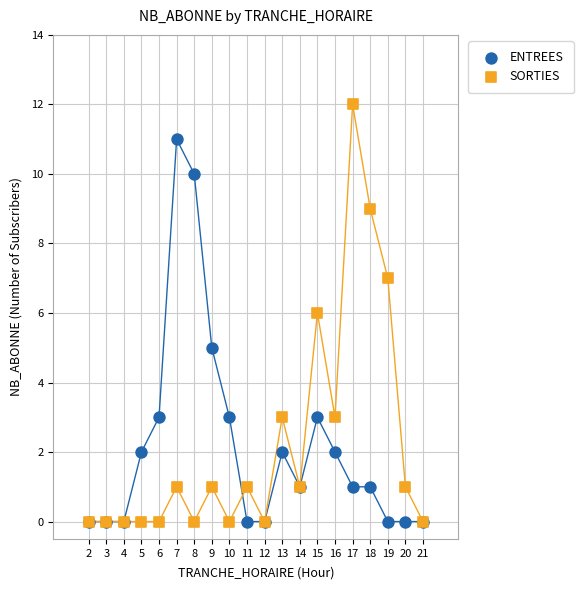

What are all the series names shown in the legend?

ENTREES, SORTIES